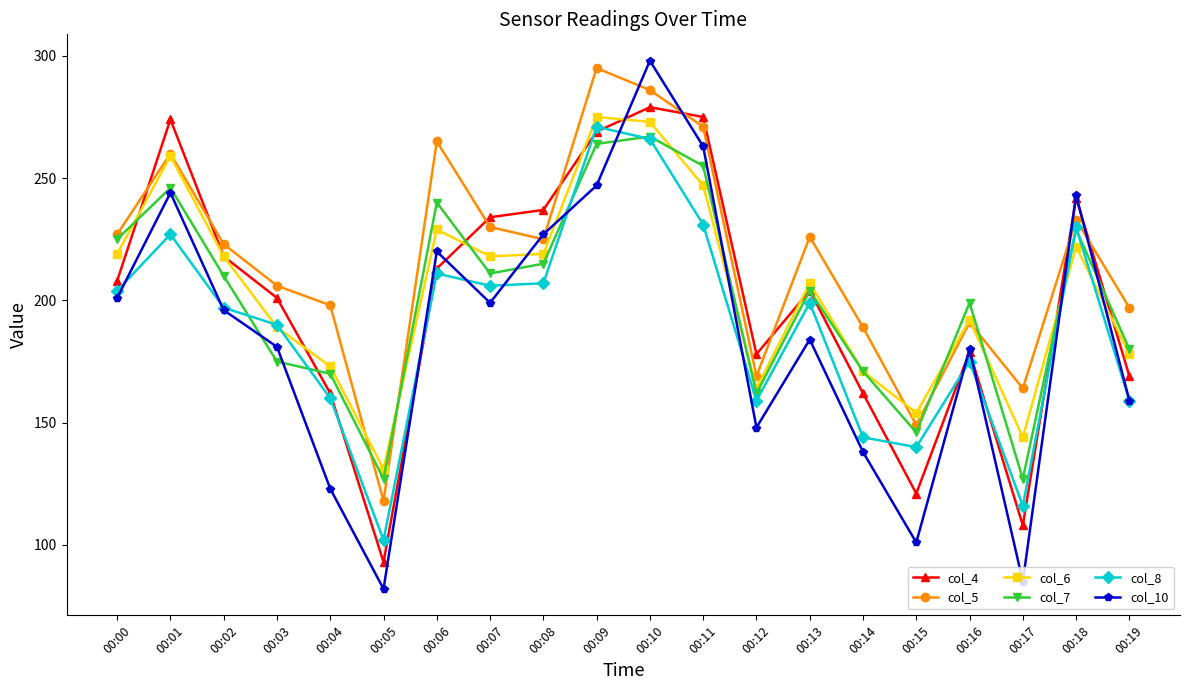

What is the greatest value displayed?

298